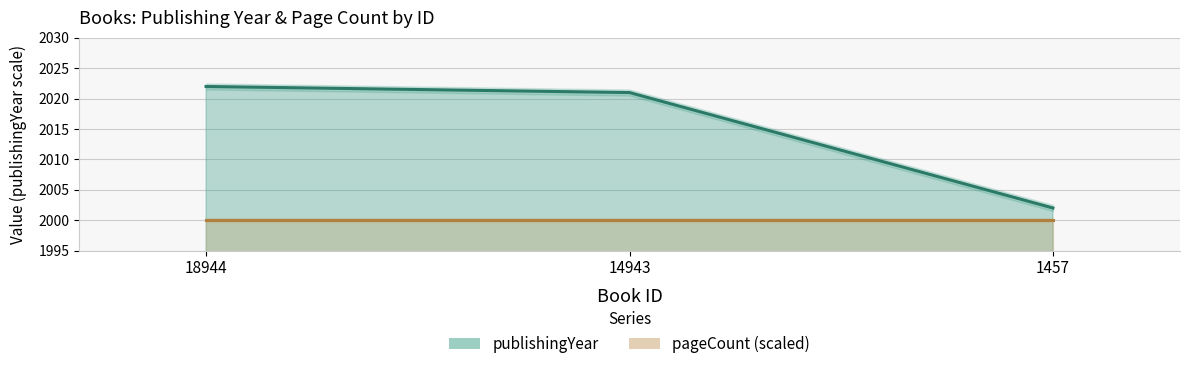

What is the ratio of the value at 14943 to the value at 1457?

1.0